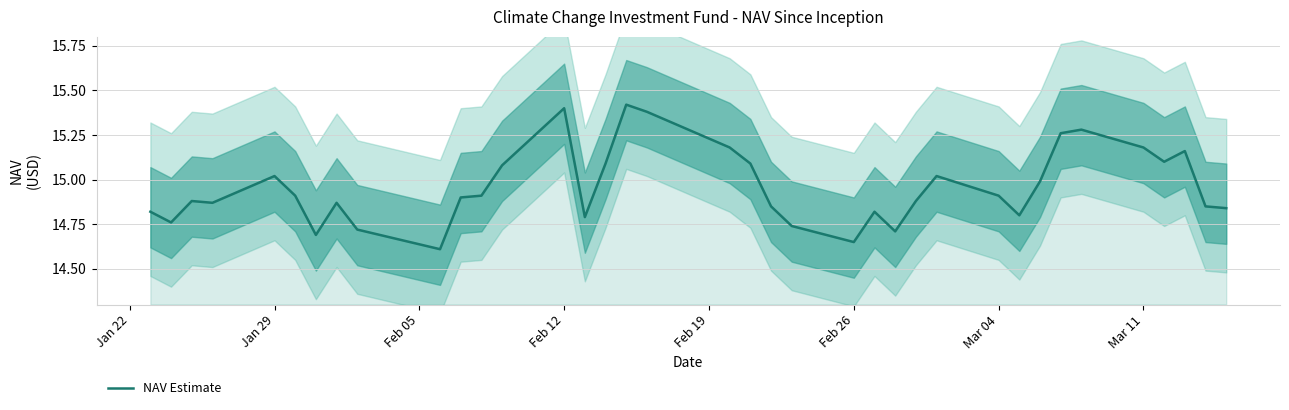

What is the difference between the maximum and second lowest values?

0.8